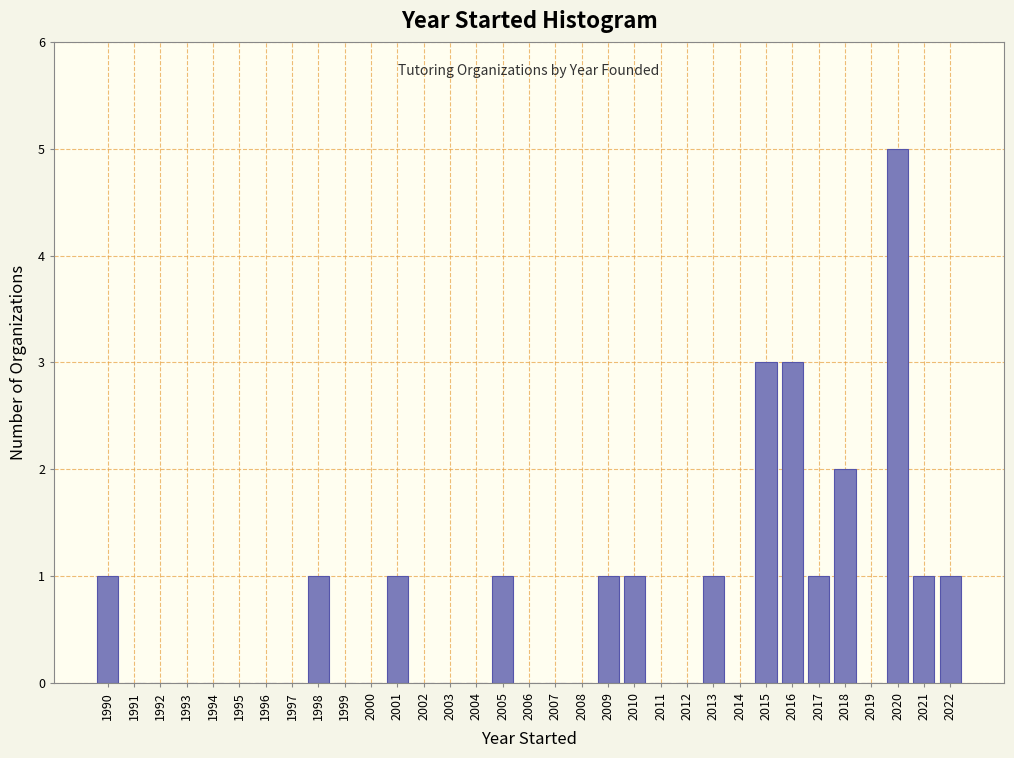

Reading left to right, transcribe this chart: for each bar, give the range it covers on the x-axis and its height. The values are not printed on the chart, so give them approximately, as read against the axis.

1989.5 to 1990.5: 1
1990.5 to 1991.5: 0
1991.5 to 1992.5: 0
1992.5 to 1993.5: 0
1993.5 to 1994.5: 0
1994.5 to 1995.5: 0
1995.5 to 1996.5: 0
1996.5 to 1997.5: 0
1997.5 to 1998.5: 1
1998.5 to 1999.5: 0
1999.5 to 2000.5: 0
2000.5 to 2001.5: 1
2001.5 to 2002.5: 0
2002.5 to 2003.5: 0
2003.5 to 2004.5: 0
2004.5 to 2005.5: 1
2005.5 to 2006.5: 0
2006.5 to 2007.5: 0
2007.5 to 2008.5: 0
2008.5 to 2009.5: 1
2009.5 to 2010.5: 1
2010.5 to 2011.5: 0
2011.5 to 2012.5: 0
2012.5 to 2013.5: 1
2013.5 to 2014.5: 0
2014.5 to 2015.5: 3
2015.5 to 2016.5: 3
2016.5 to 2017.5: 1
2017.5 to 2018.5: 2
2018.5 to 2019.5: 0
2019.5 to 2020.5: 5
2020.5 to 2021.5: 1
2021.5 to 2022.5: 1